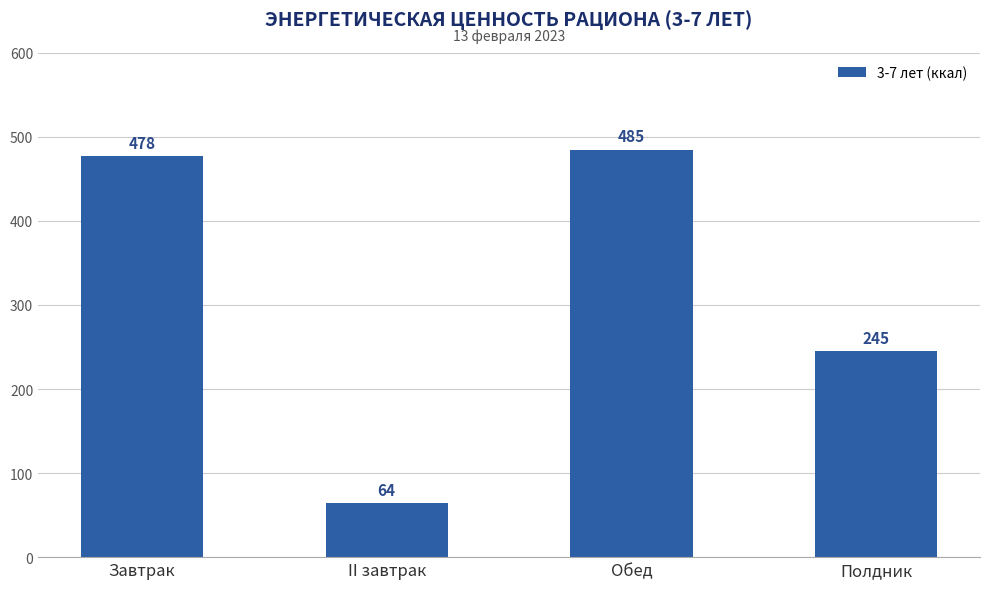

At which label does the data first exceed 477?

Завтрак